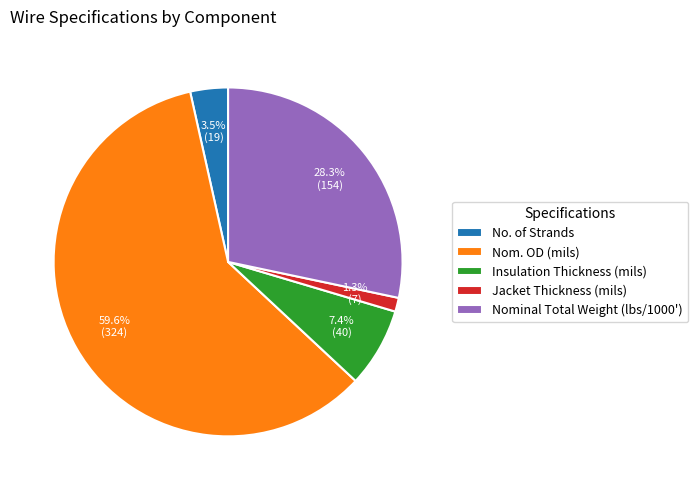

What is the ratio of the value at Nominal Total Weight (lbs/1000') to the value at Nom. OD (mils)?

0.5